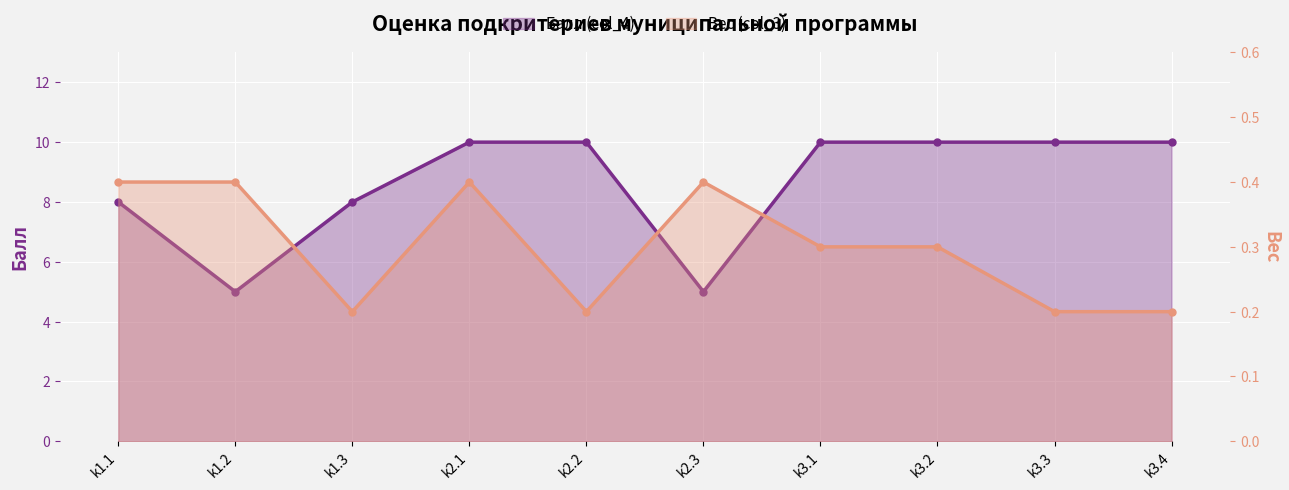

Which series has the widest spread of values?

Балл (col_4)